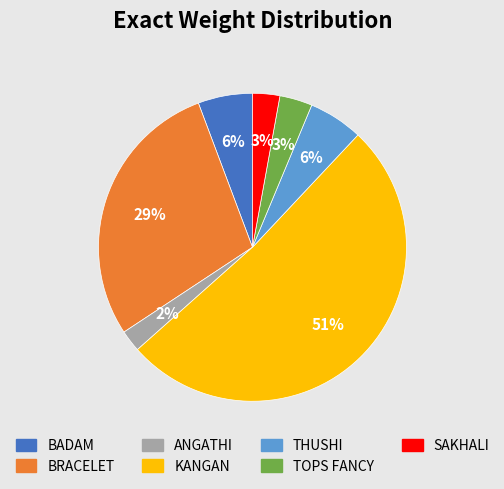

The KANGAN slice represents 51% of the pie. True or false?

True